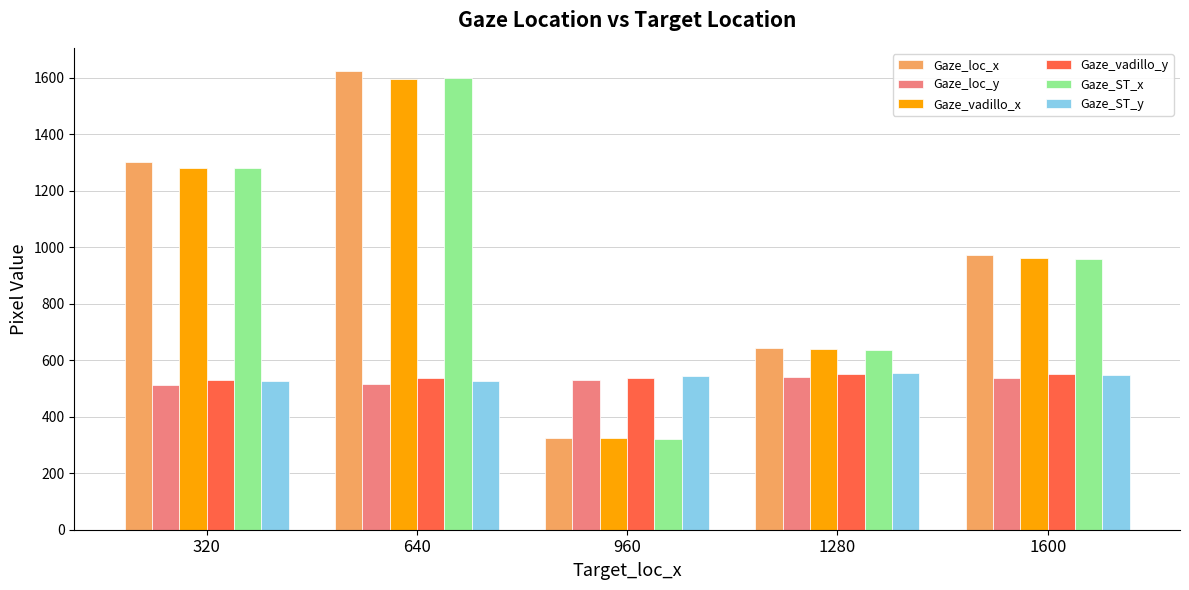

What is the maximum value for Gaze_vadillo_y?

552.4